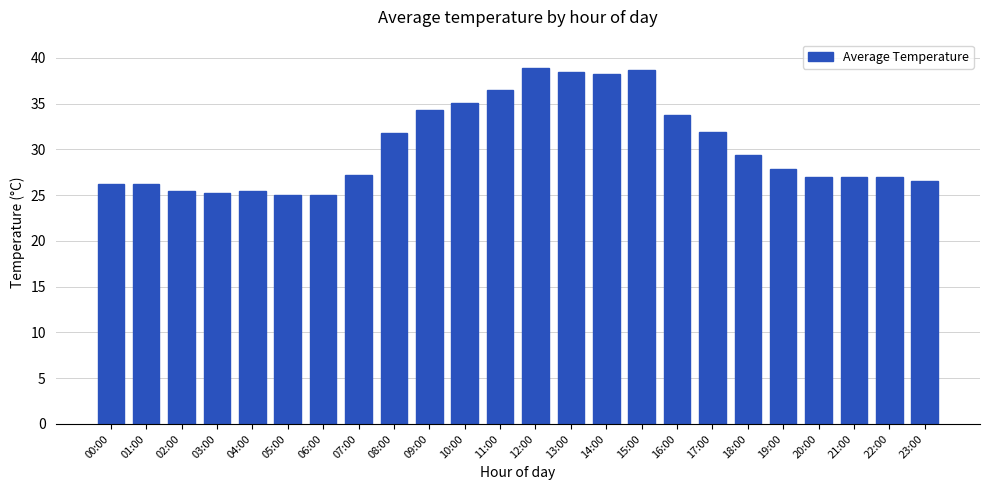

What is the change in value from 16:00 to 22:00?

-6.8